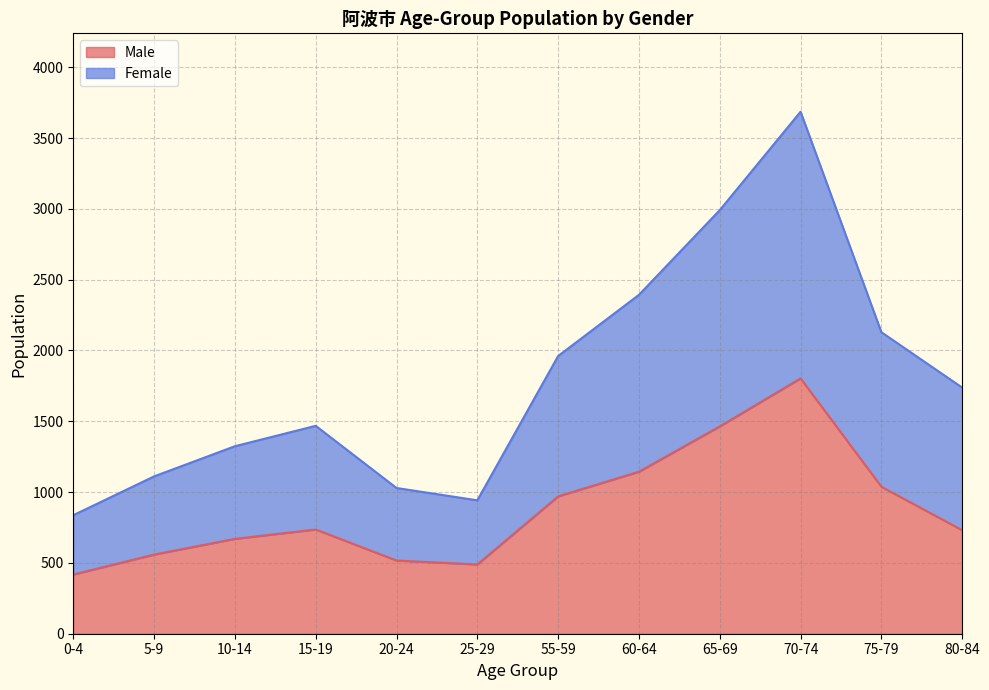

The value of Male at 25-29 is 489. True or false?

True